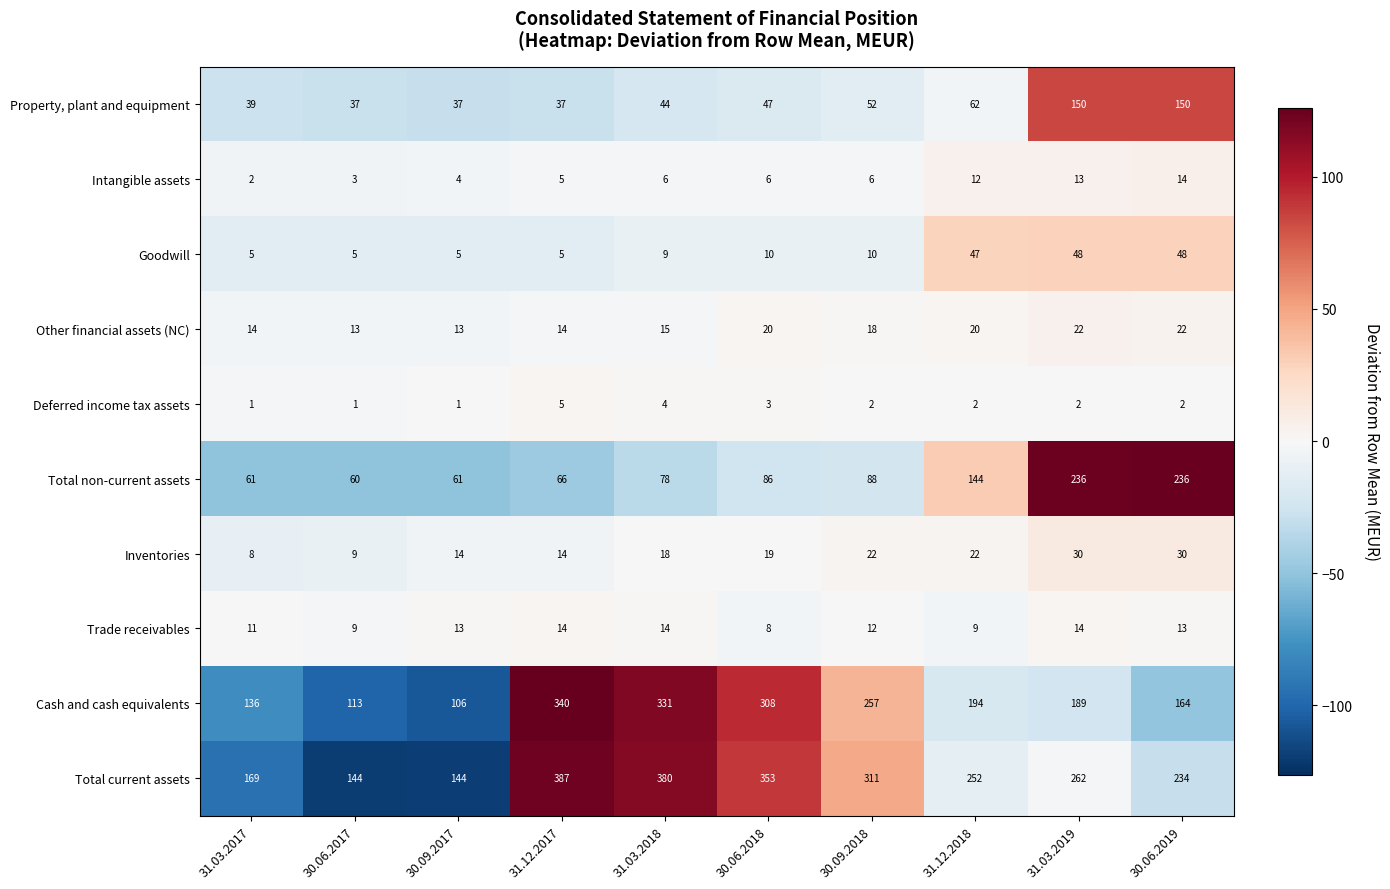

Is it true that Total non-current assets equals 126 at 31.03.2018?

False